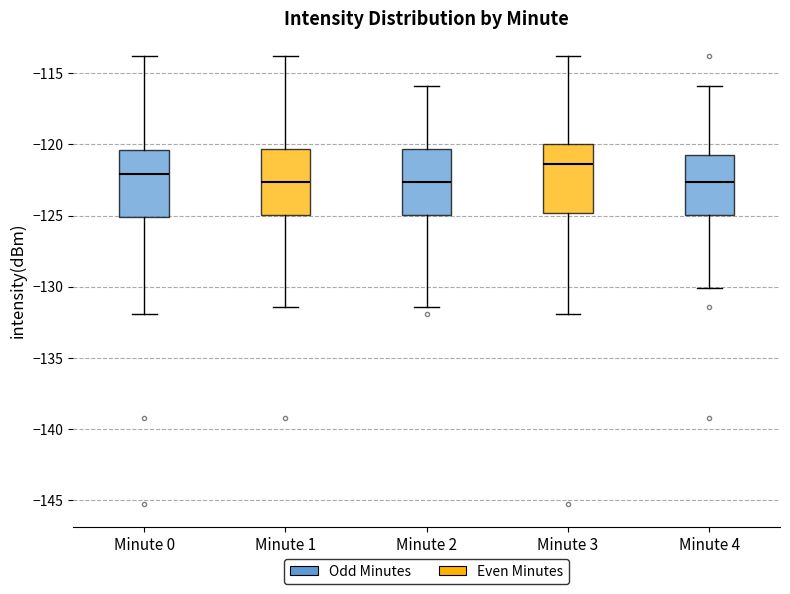

Reading left to right, transcribe this box plot: for each box, give where its median line is, the range the box spans, and where its two whiskers end, as read against the y-axis. The values are not printed on the chart, so give them approximately, as read against the axis.

Minute 0: median -122.0, box -125.0 to -120.5, whiskers -132.0 to -114.0
Minute 1: median -122.5, box -125.0 to -120.5, whiskers -131.5 to -114.0
Minute 2: median -122.5, box -125.0 to -120.5, whiskers -131.5 to -116.0
Minute 3: median -121.5, box -125.0 to -120.0, whiskers -132.0 to -114.0
Minute 4: median -122.5, box -125.0 to -120.5, whiskers -130.0 to -116.0